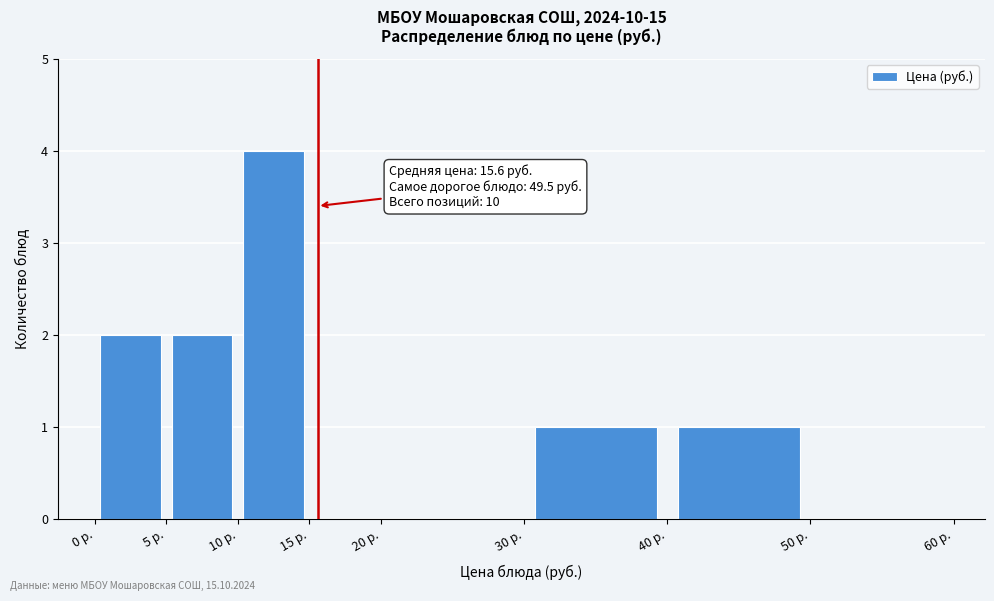

Over which range of the x-axis is the bar tallest?

10 to 15